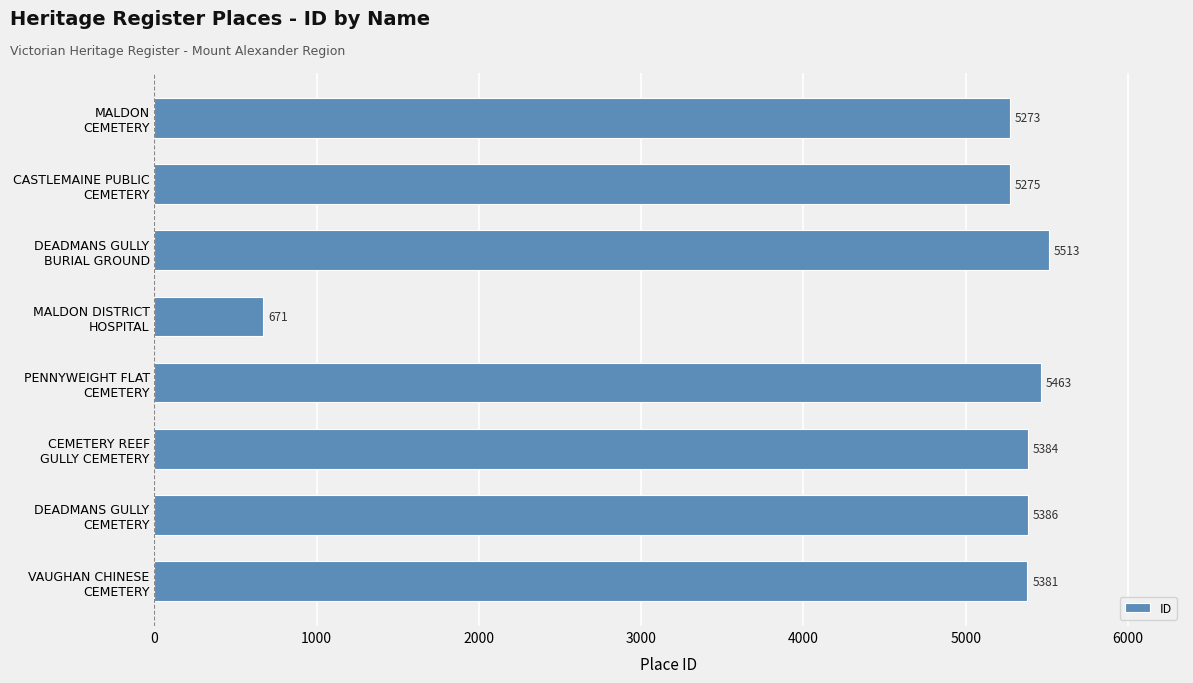

Reading top to bottom, transcribe all the data shown in this chart.

5273	5275	5513	671	5463	5384	5386	5381